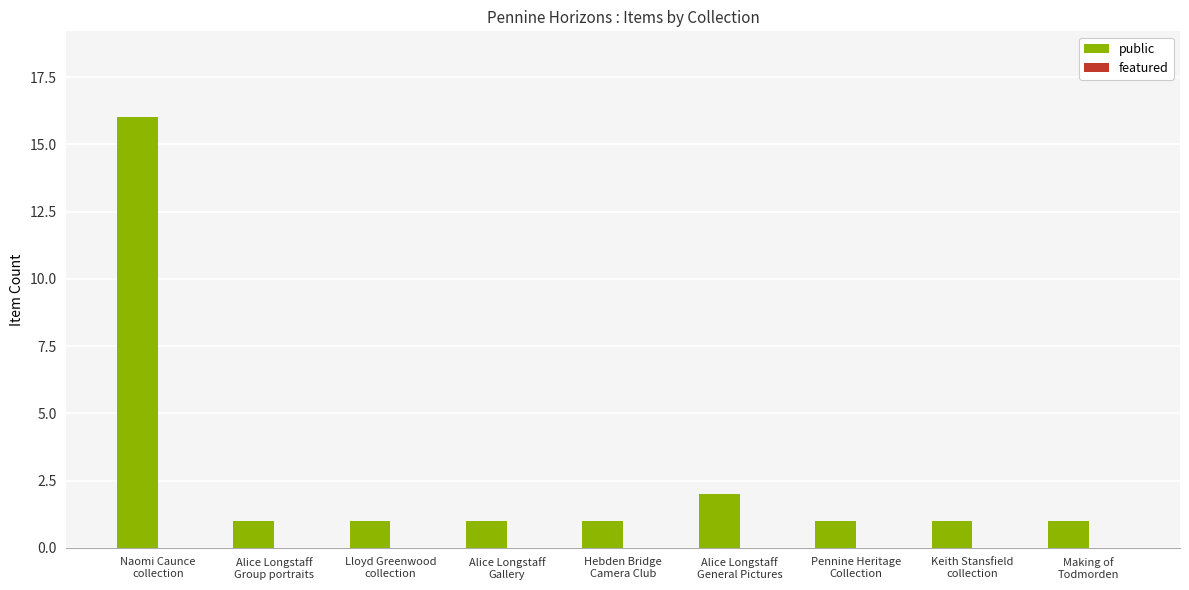

What is the greatest value displayed?

16